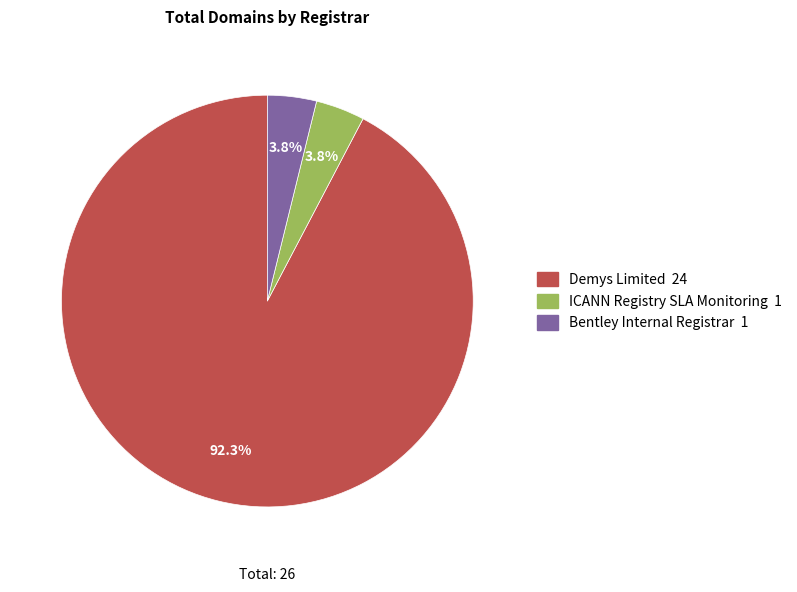

How many segments does this pie chart have?

3